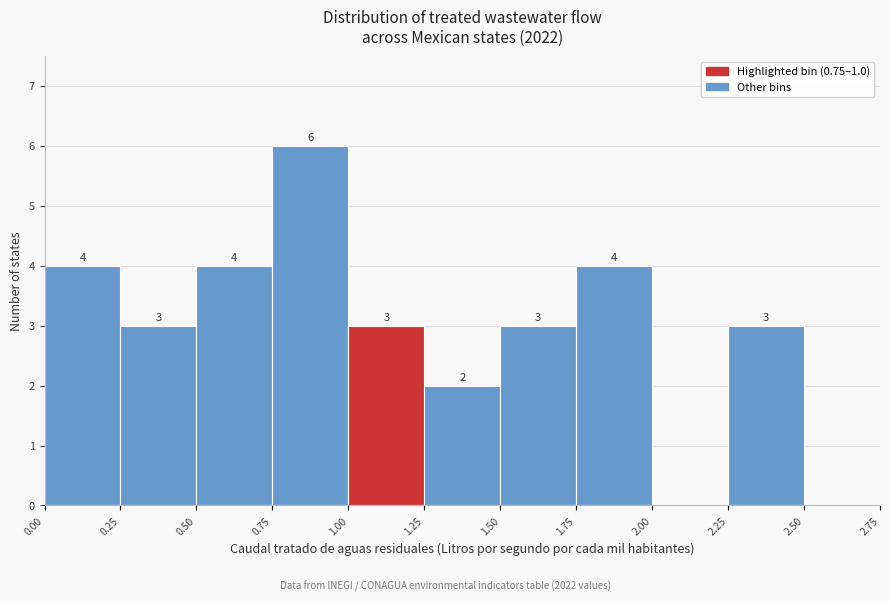

Which range on the x-axis has the tallest bar?

0.75 to 1.00